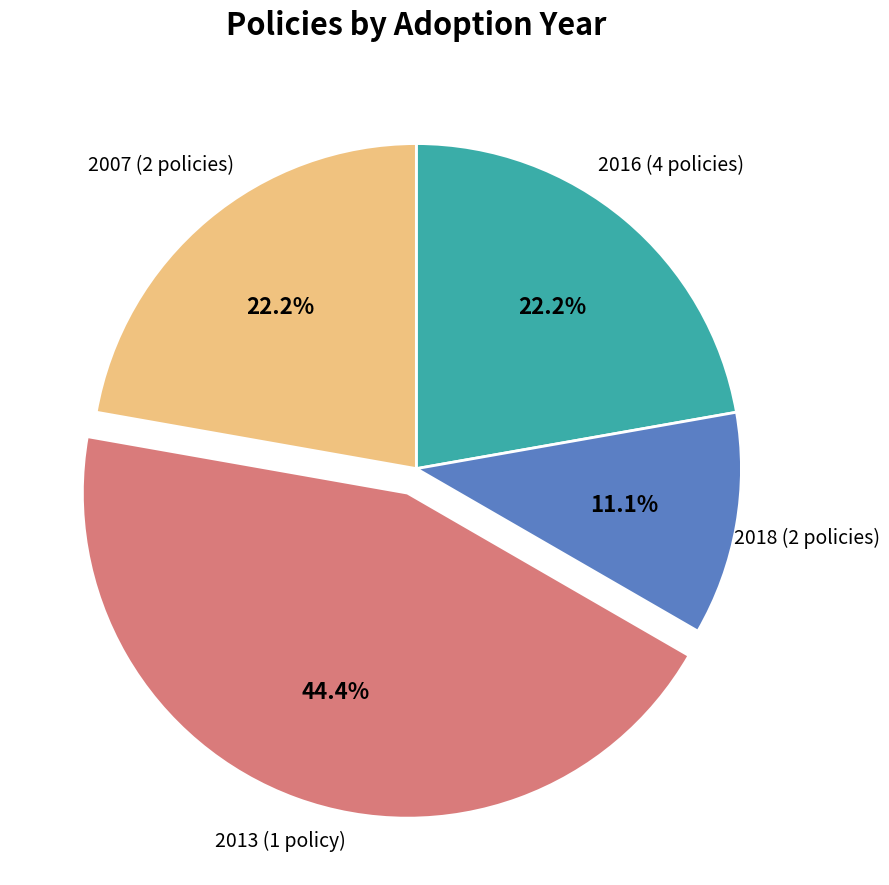

Which slice is the smallest?

2013